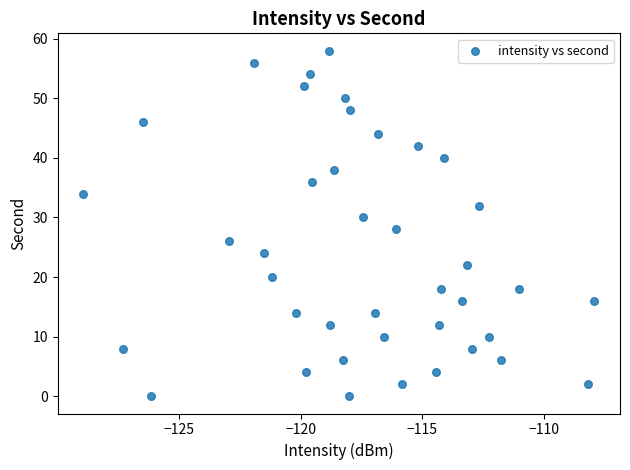

What is the range of Y values (max minus min)?

58